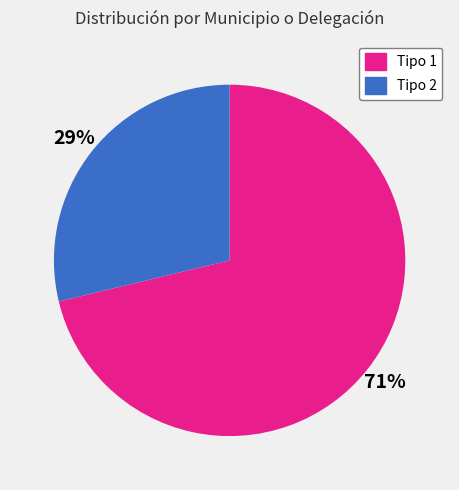

Is there any slice that represents more than half of the pie?

Yes